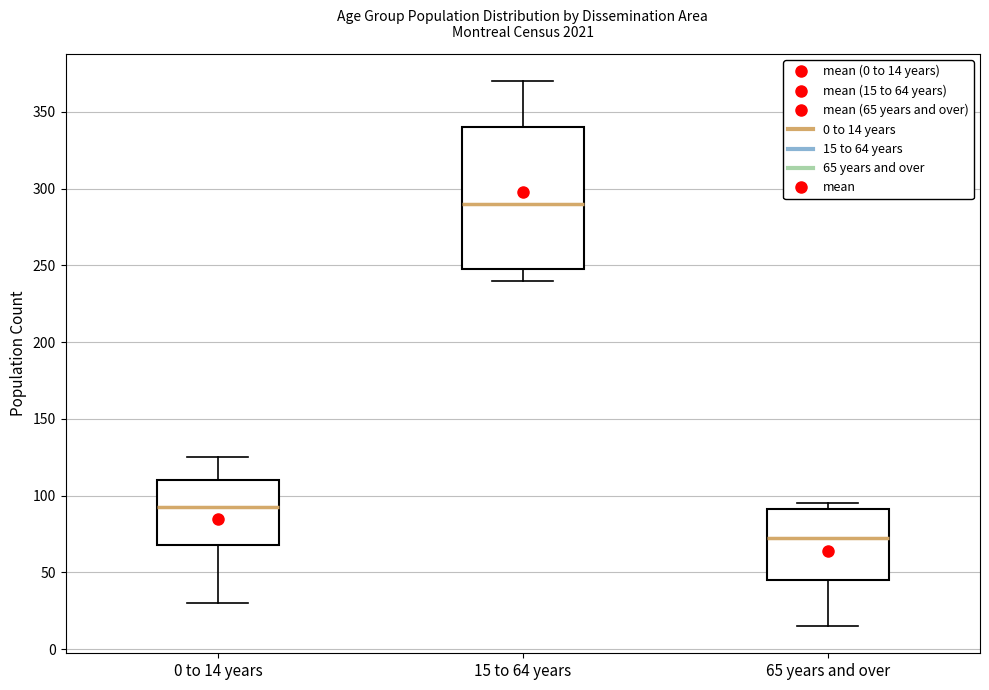

Reading left to right, read every box against the y-axis: the position of its median line, the range the box covers, and the ends of its whiskers. The values are not printed on the chart, so give them approximately, as read against the axis.

0 to 14 years: median 95, box 70 to 110, whiskers 30 to 125
15 to 64 years: median 290, box 250 to 340, whiskers 240 to 370
65 years and over: median 75, box 45 to 90, whiskers 15 to 95